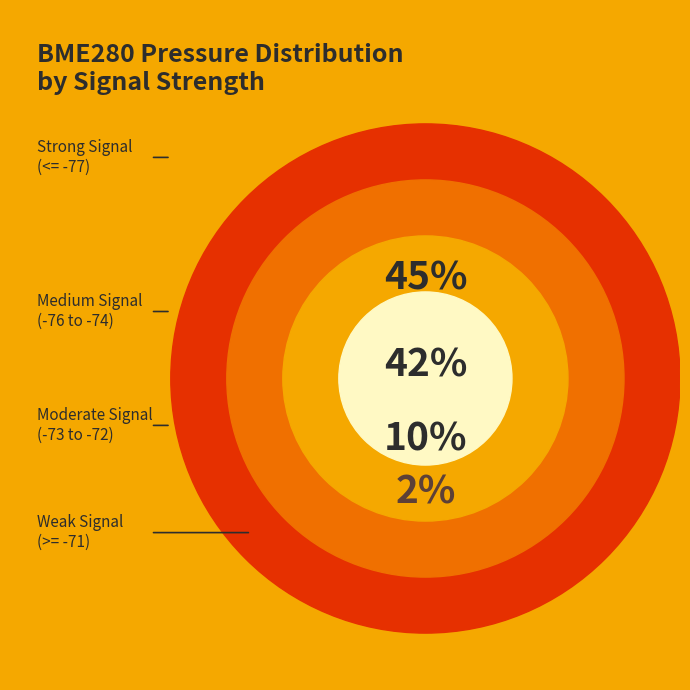

True or false: 0 accounts for 16% of the total.

False